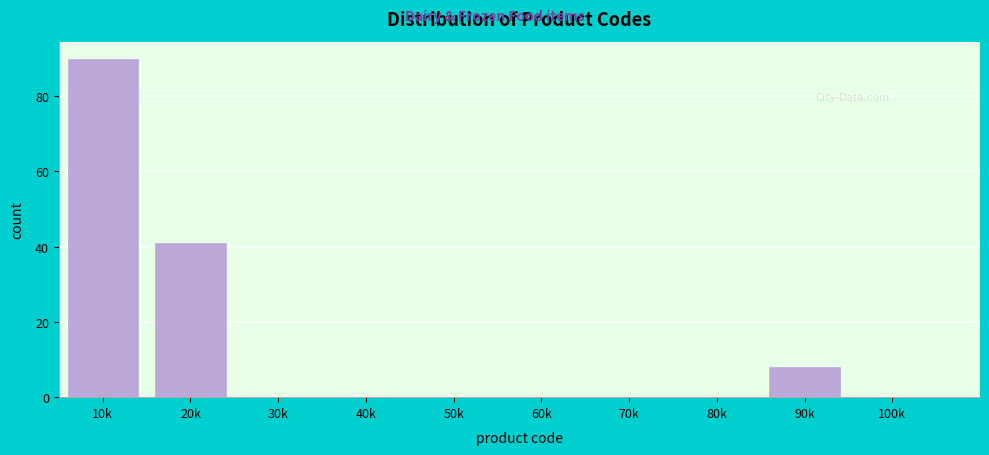

Reading left to right, what are all the values shown in this chart?

10k=90	20k=41	30k=0	40k=0	50k=0	60k=0	70k=0	80k=0	90k=8	100k=0